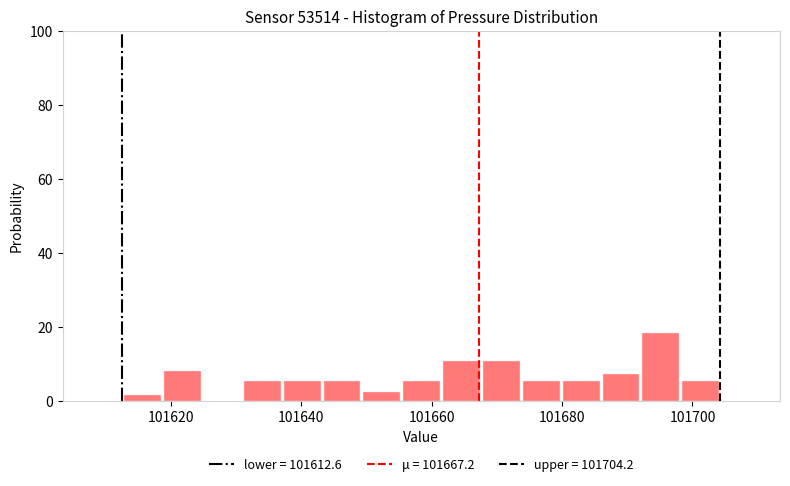

Around what value on the x-axis is the tallest bar? Give the approximate position of its centre, as read against the axis.

101696